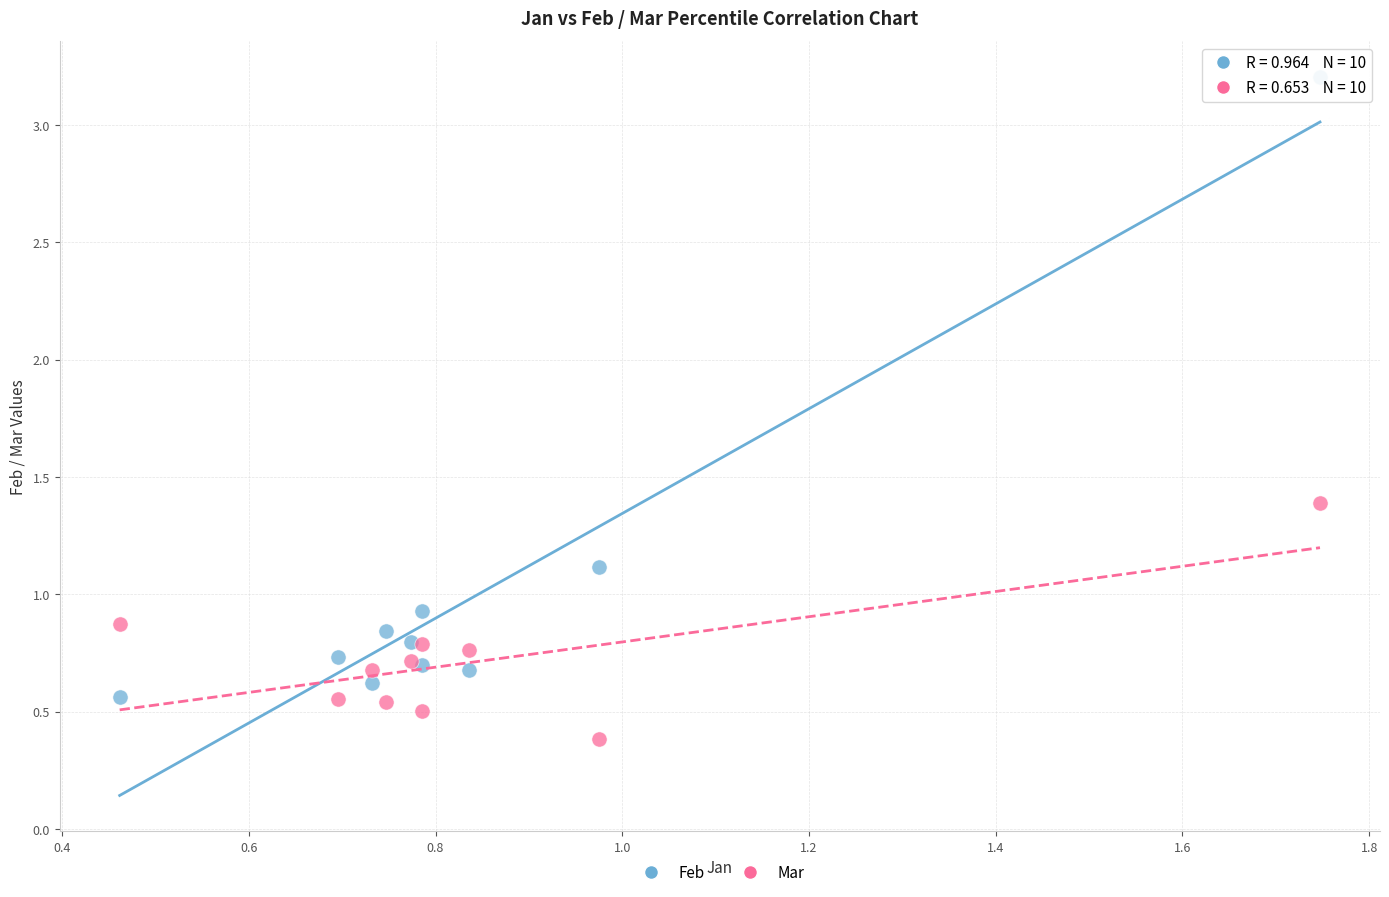

What are all the series names shown in the legend?

Feb, Mar